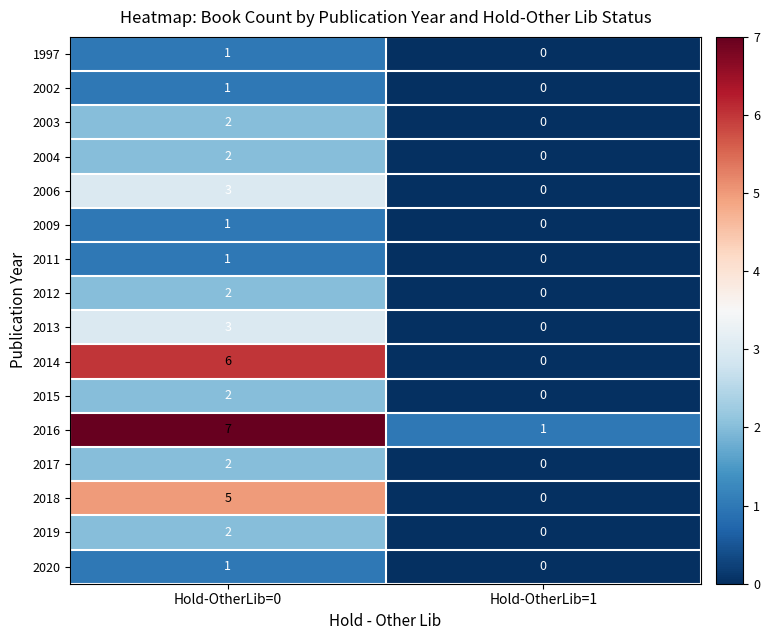

At which category is the sum across all series the highest?

Hold-OtherLib=0